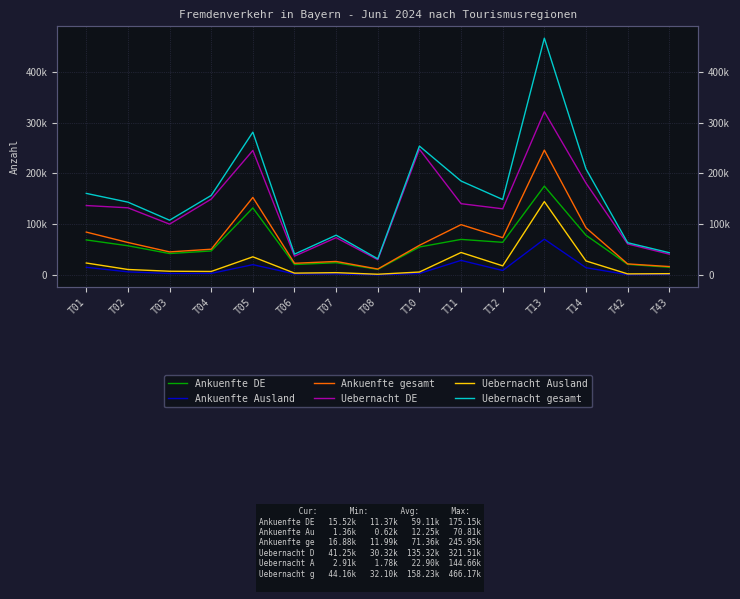

True or false: Ankuenfte DE and Ankuenfte gesamt intersect in this chart.

False